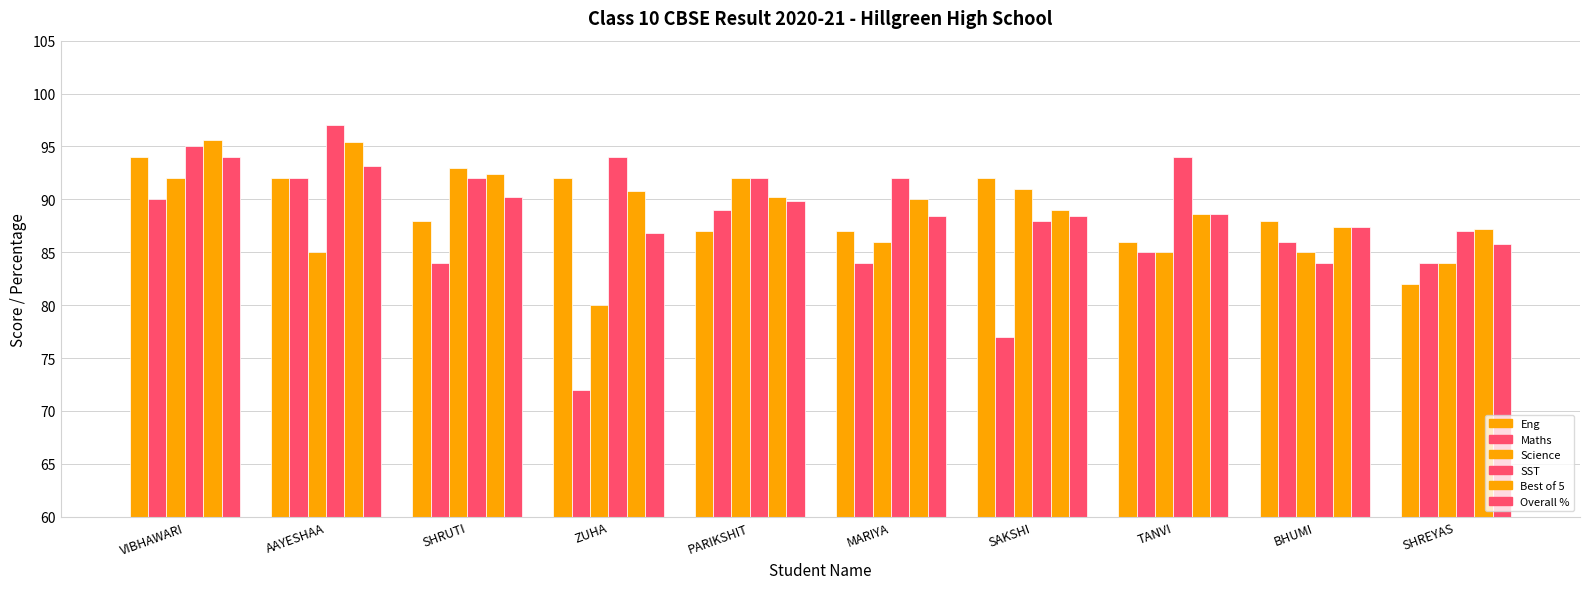

What is the highest value of the Eng series?

94.0